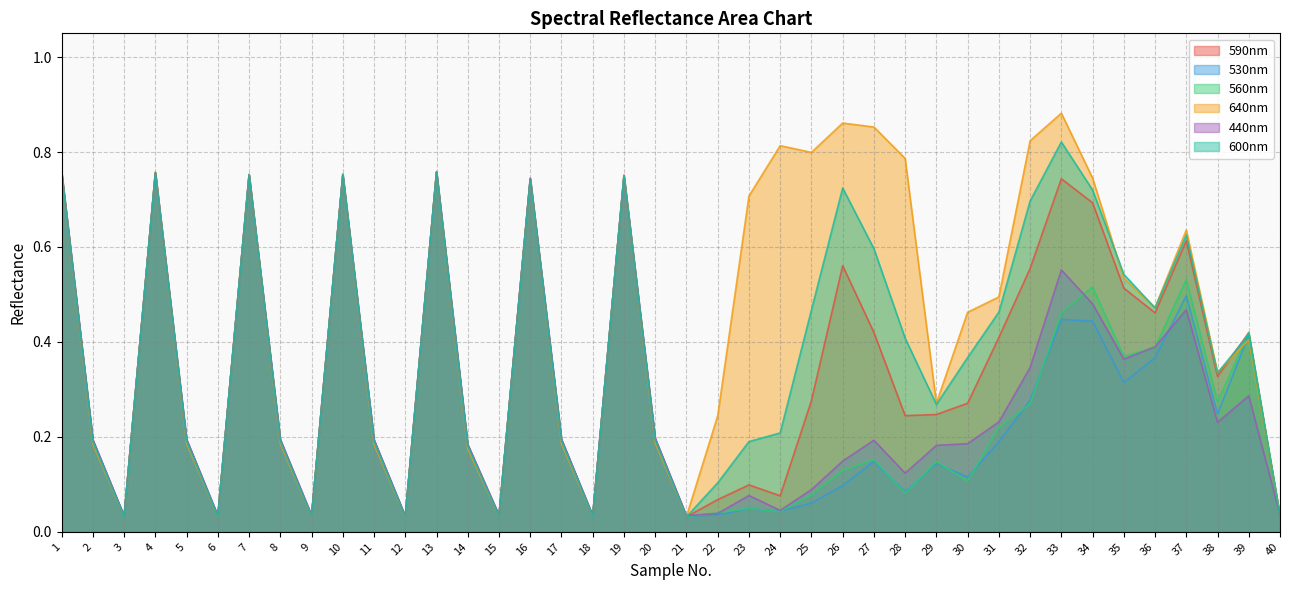

How many lines are shown in the chart?

6